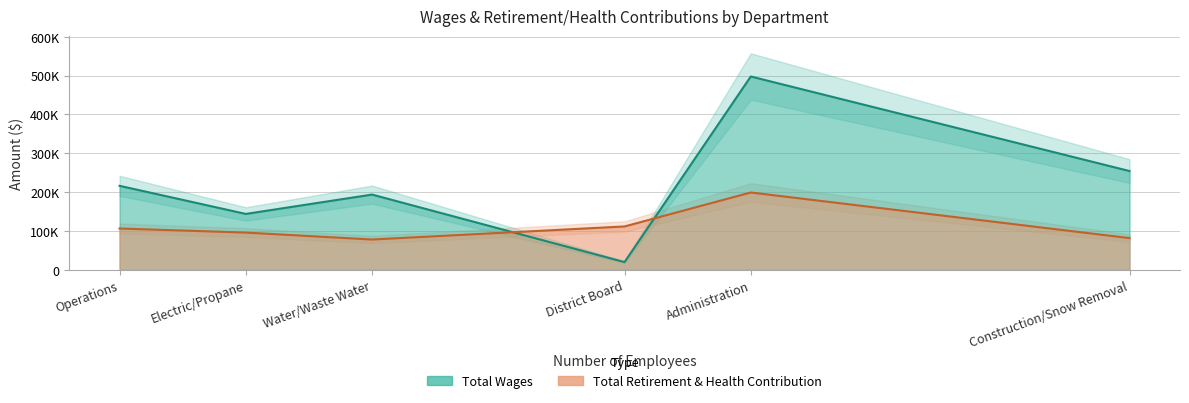

What is the difference between the Total Retirement & Health Contribution values at Administration and Operations?

92772